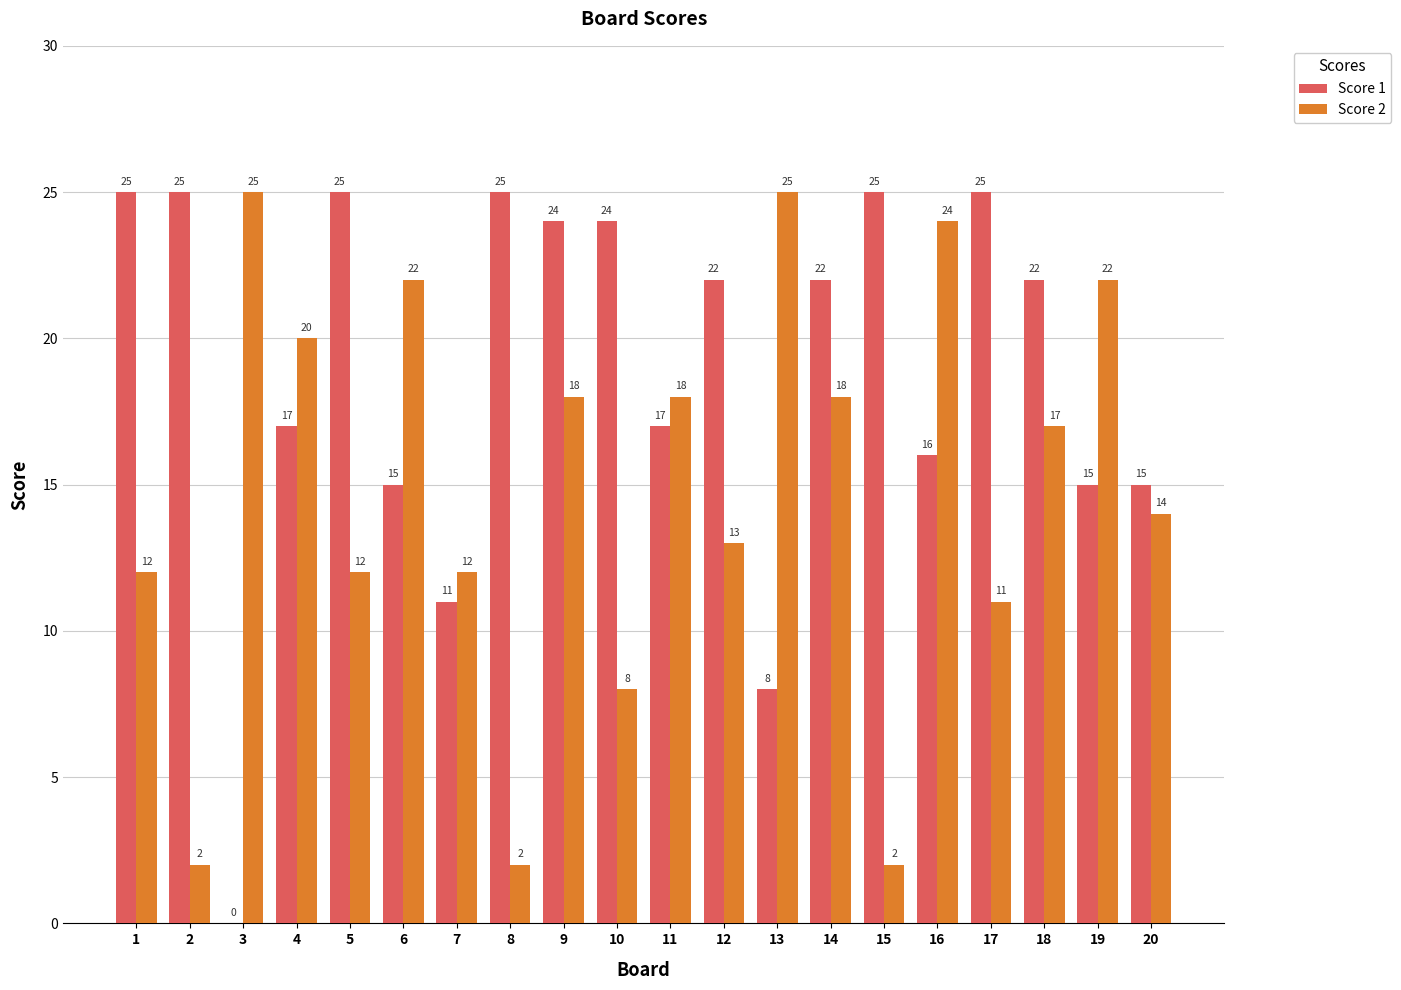

Reading left to right, list all the values displayed in this chart.

Score 1: 25	25	0	17	25	15	11	25	24	24	17	22	8	22	25	16	25	22	15	15
Score 2: 12	2	25	20	12	22	12	2	18	8	18	13	25	18	2	24	11	17	22	14